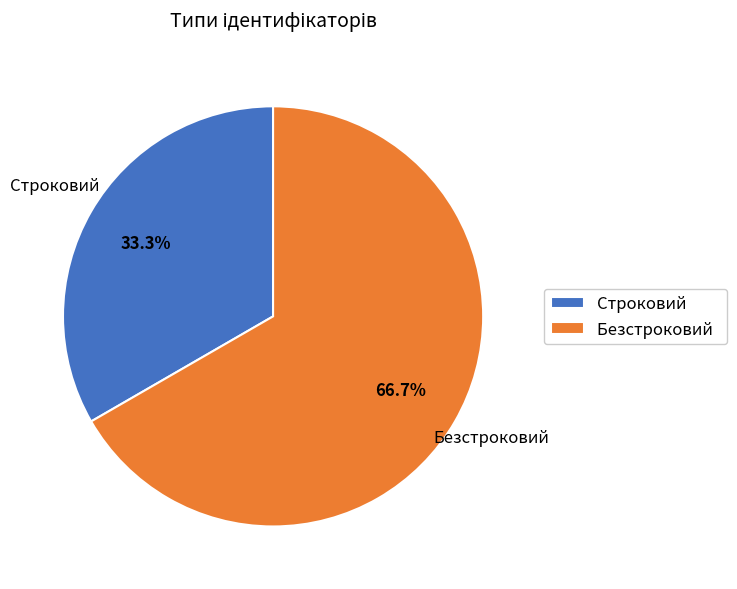

What percentage is the Строковий slice, to the nearest percent?

33%